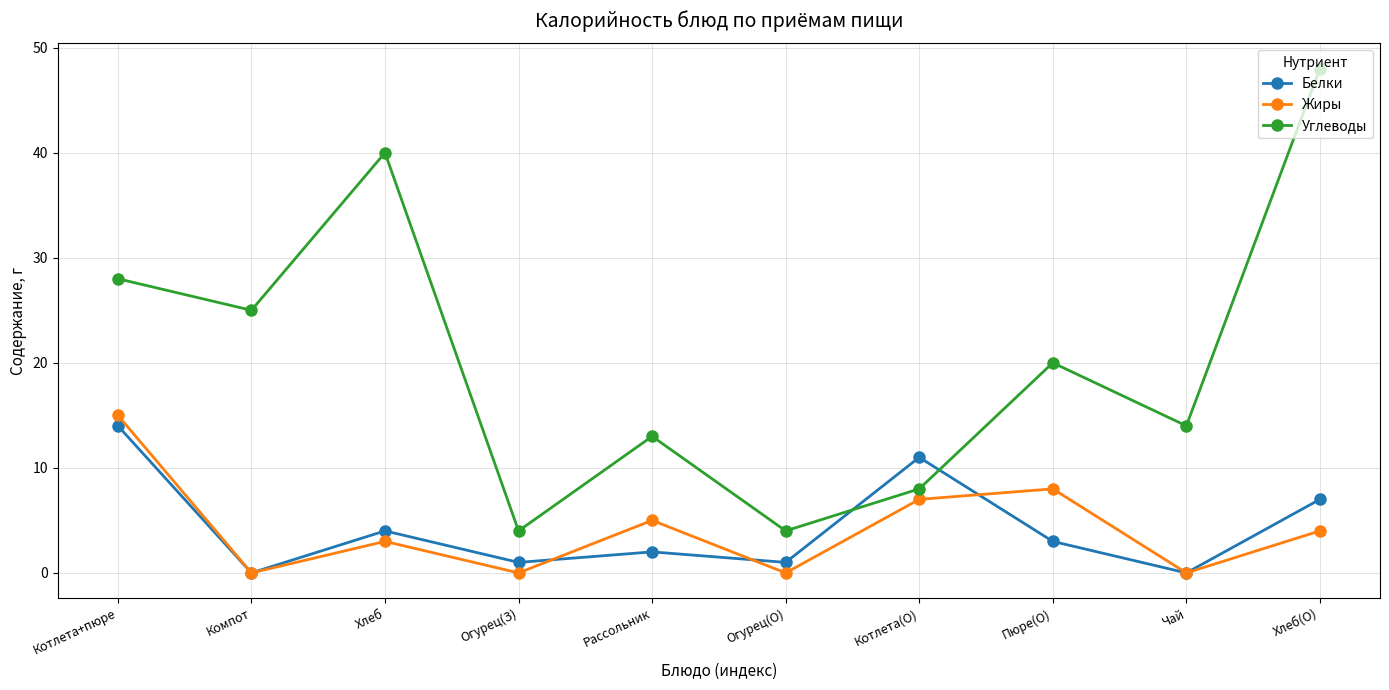

Where does the Углеводы series first go above 20?

Котлета+пюре